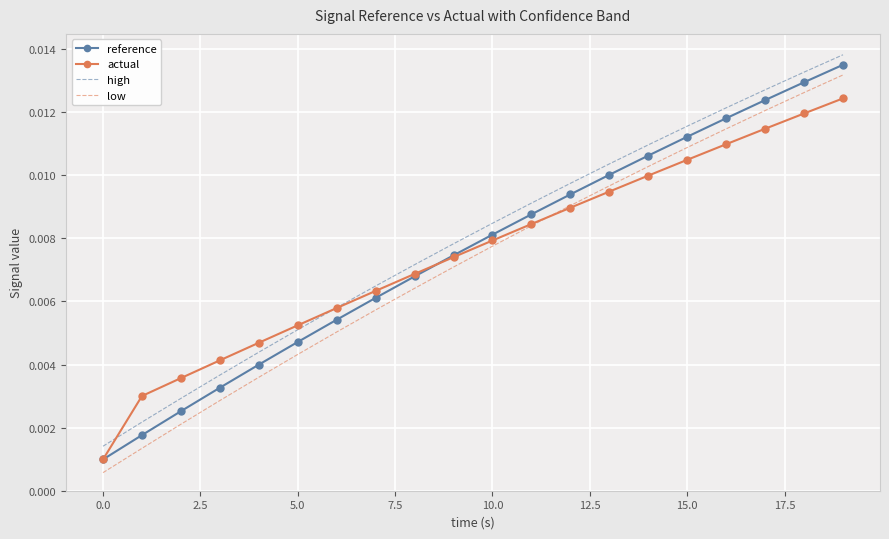

How many series are shown in this chart?

4